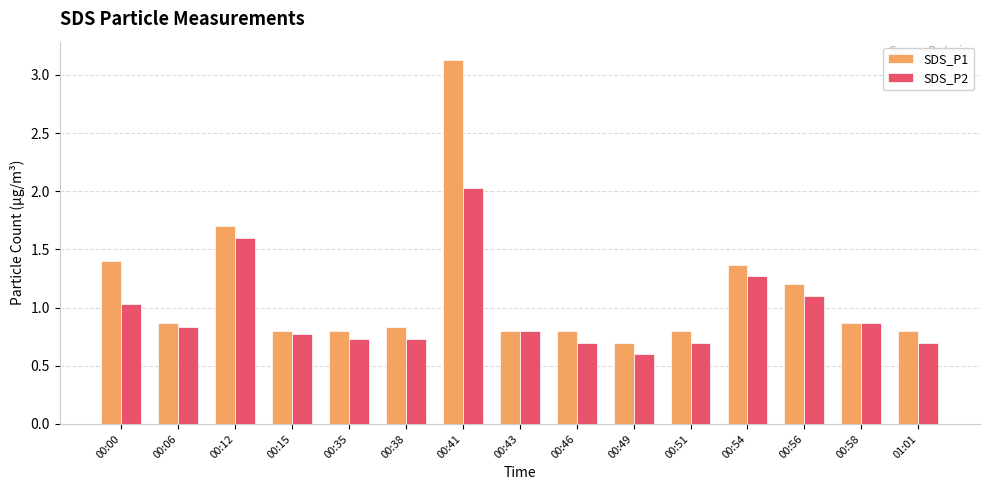

Which series changed the most between 00:35 and 00:43?

SDS_P2